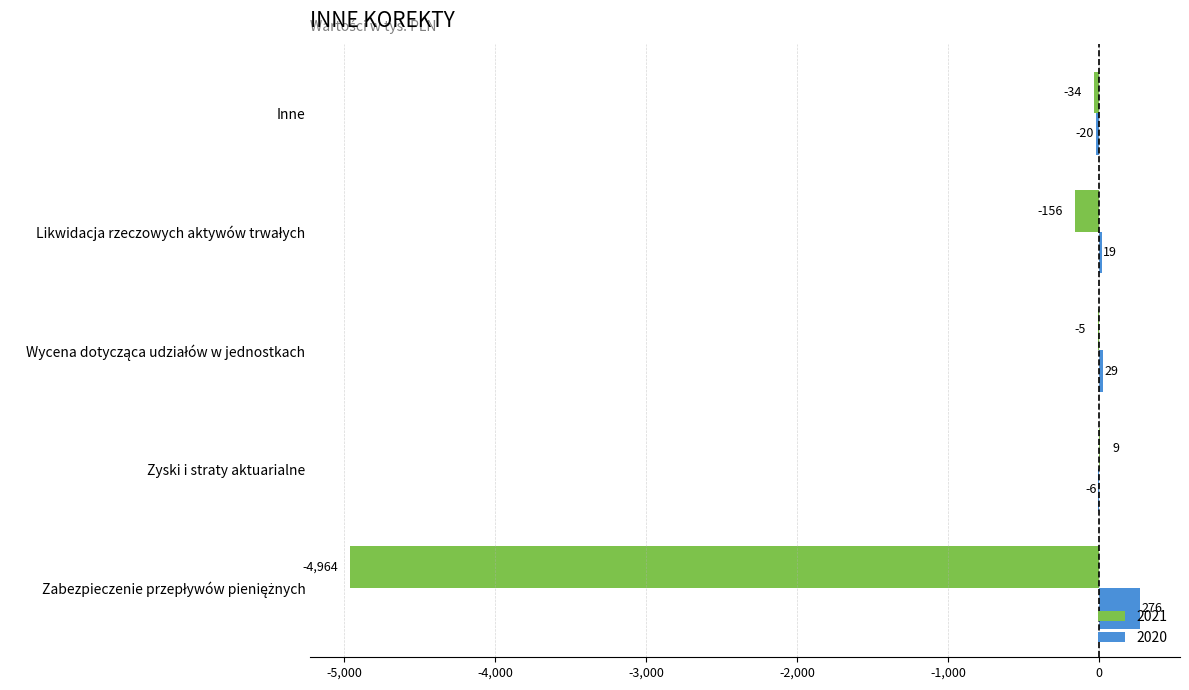

What is the sum of all 2021 values?

-5150